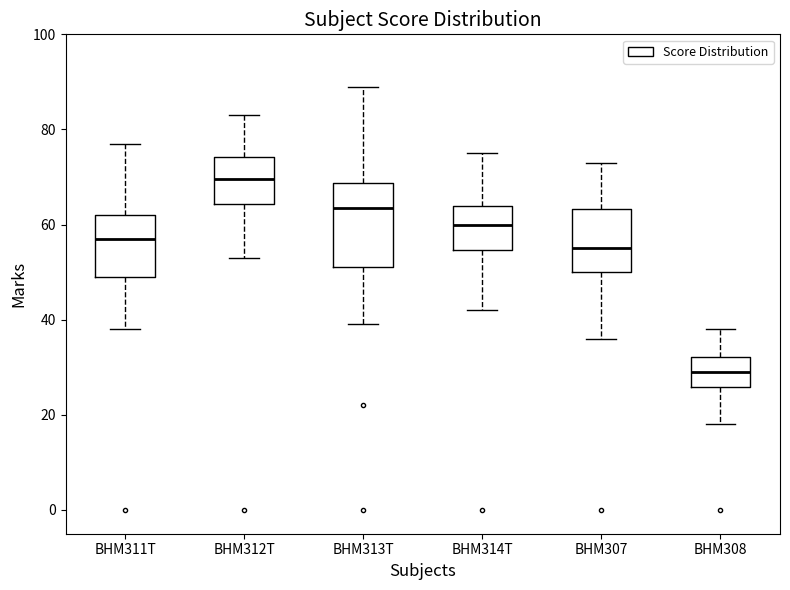

Where is the lower edge of the box for BHM311T on the y-axis? The values are not printed on the chart, so give them approximately, as read against the axis.

50